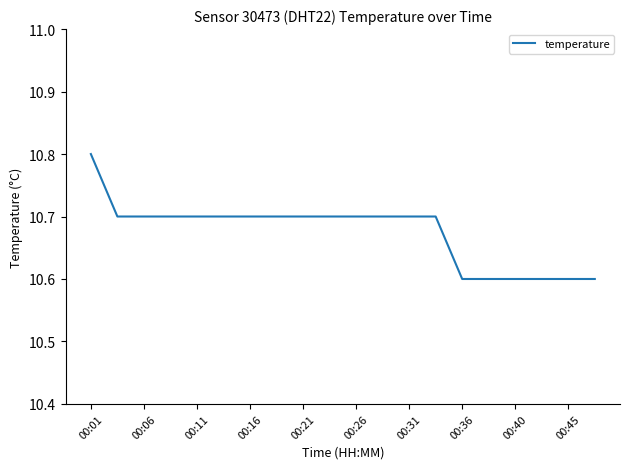

What is the maximum value shown in the chart?

10.8